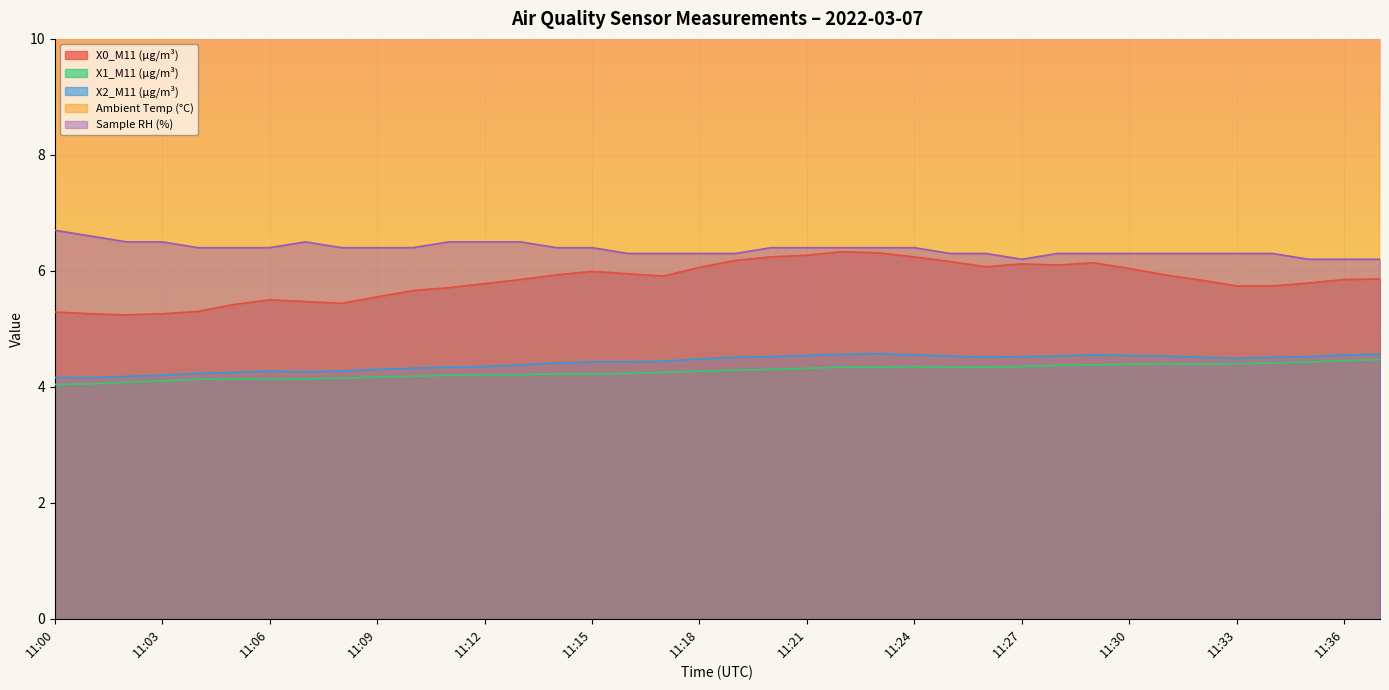

How many interior local peaks does the Ambient Temp (°C) series have?

4